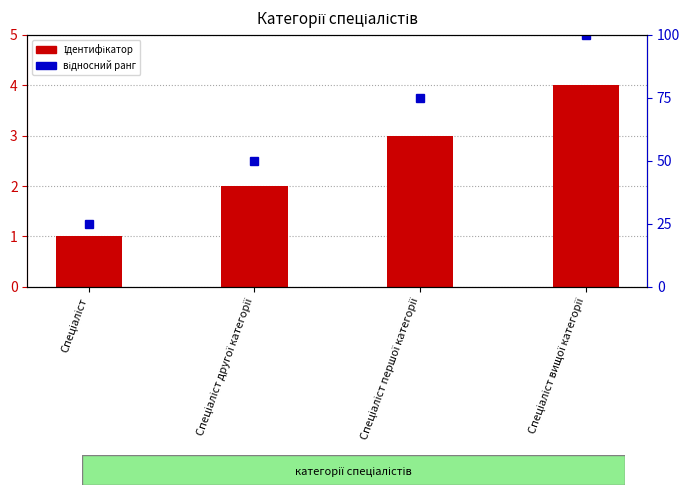

Is it true that Ідентифікатор equals 3 at Спеціаліст другої категорії?

False